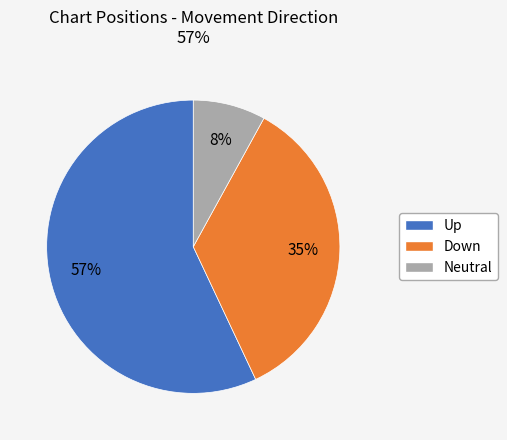

To the nearest percent, what is the difference between the largest and smallest slice percentages?

49%